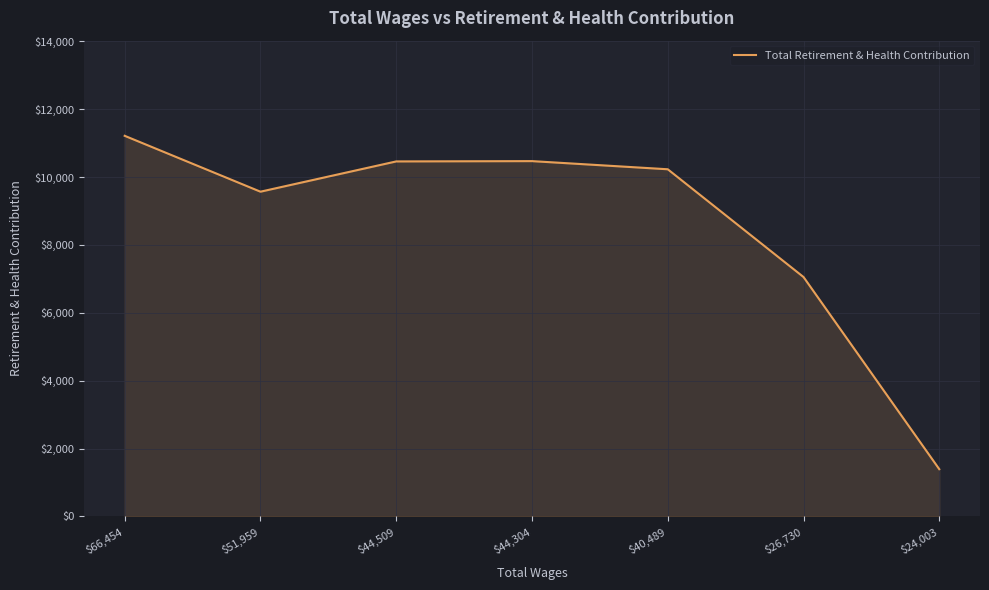

What position from the right is $44,509?

5